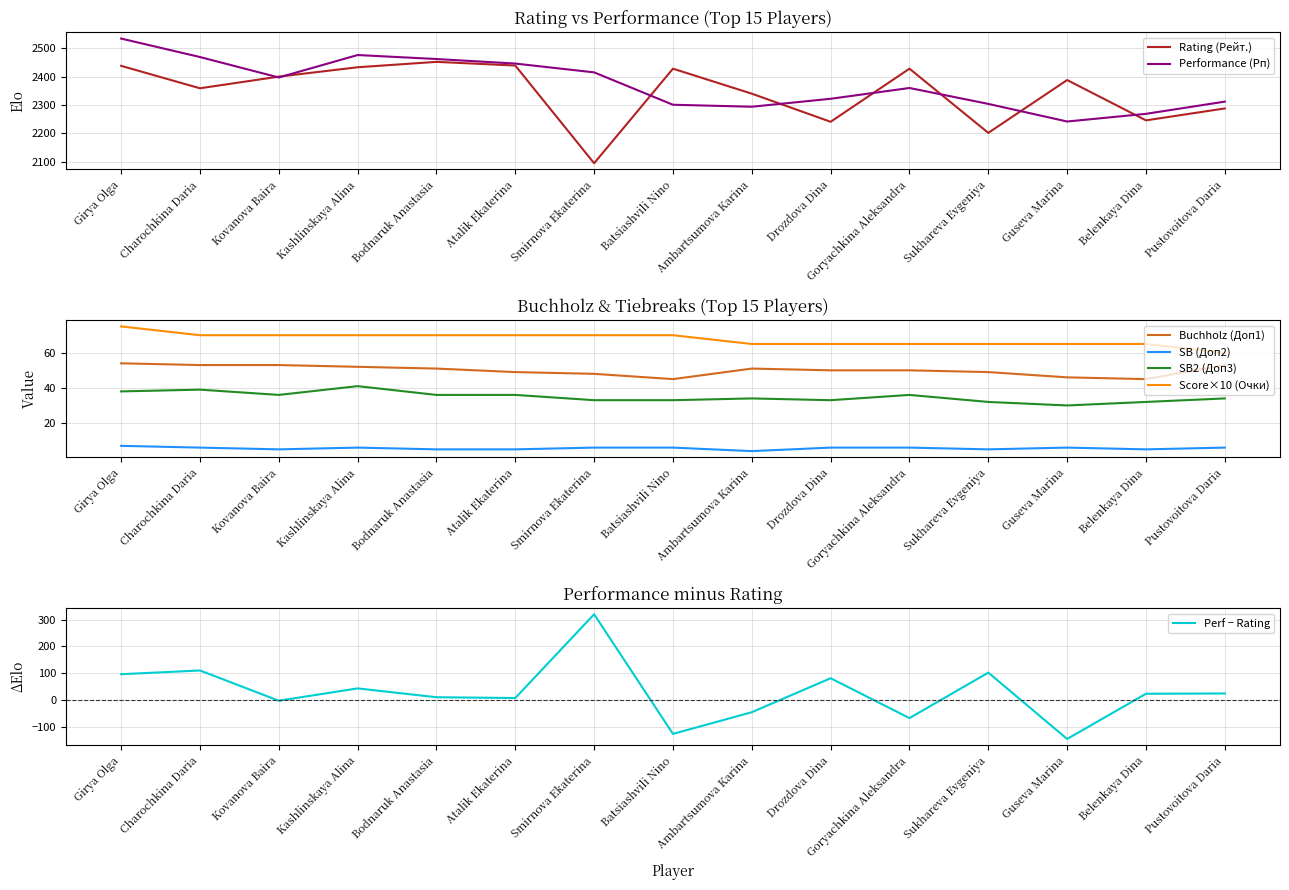

Is it true that Buchholz (Доп1) equals 31 at Charochkina Daria?

False